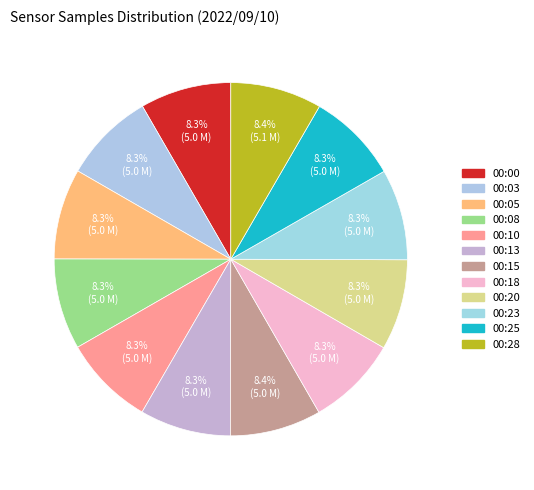

What is the change in value from 00:03 to 00:28?

+17820